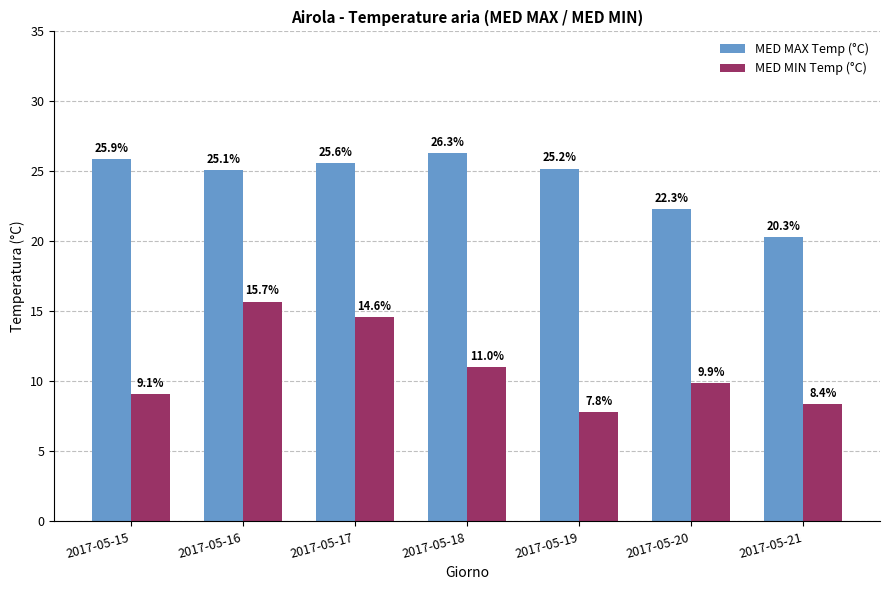

What is the spread (max minus min) of values at 2017-05-17?

11.0